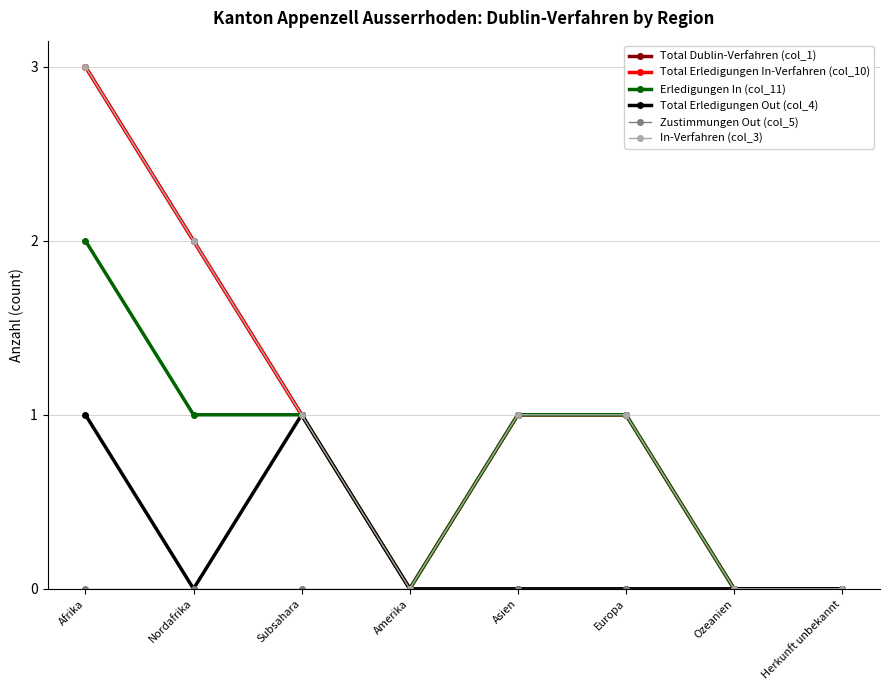

At which category does the chart reach its minimum across all series?

Amerika